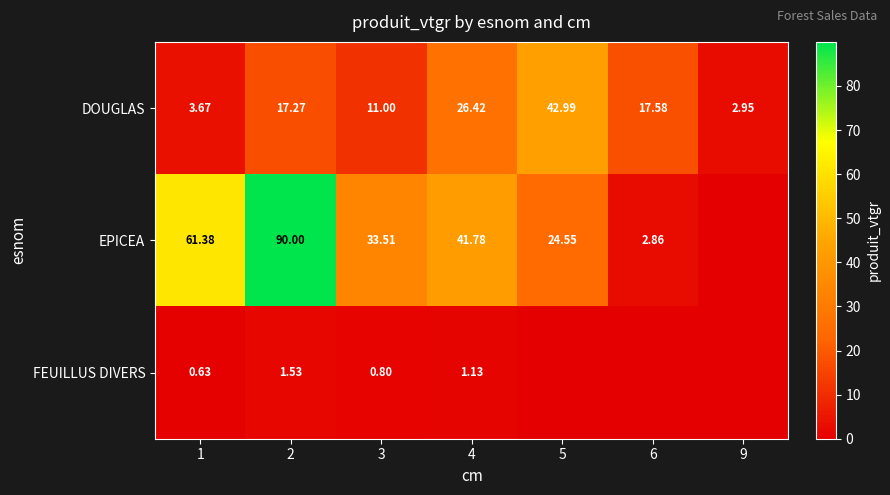

Is the value of FEUILLUS DIVERS at 2 greater than the value of DOUGLAS at 2?

No